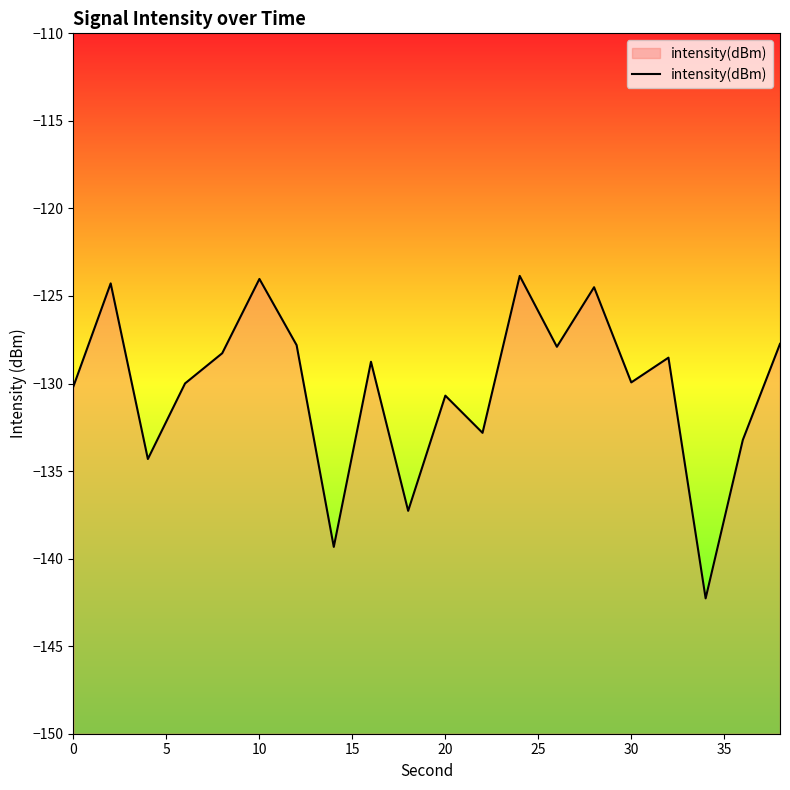

True or false: the data shows -178.1 at 0.

False